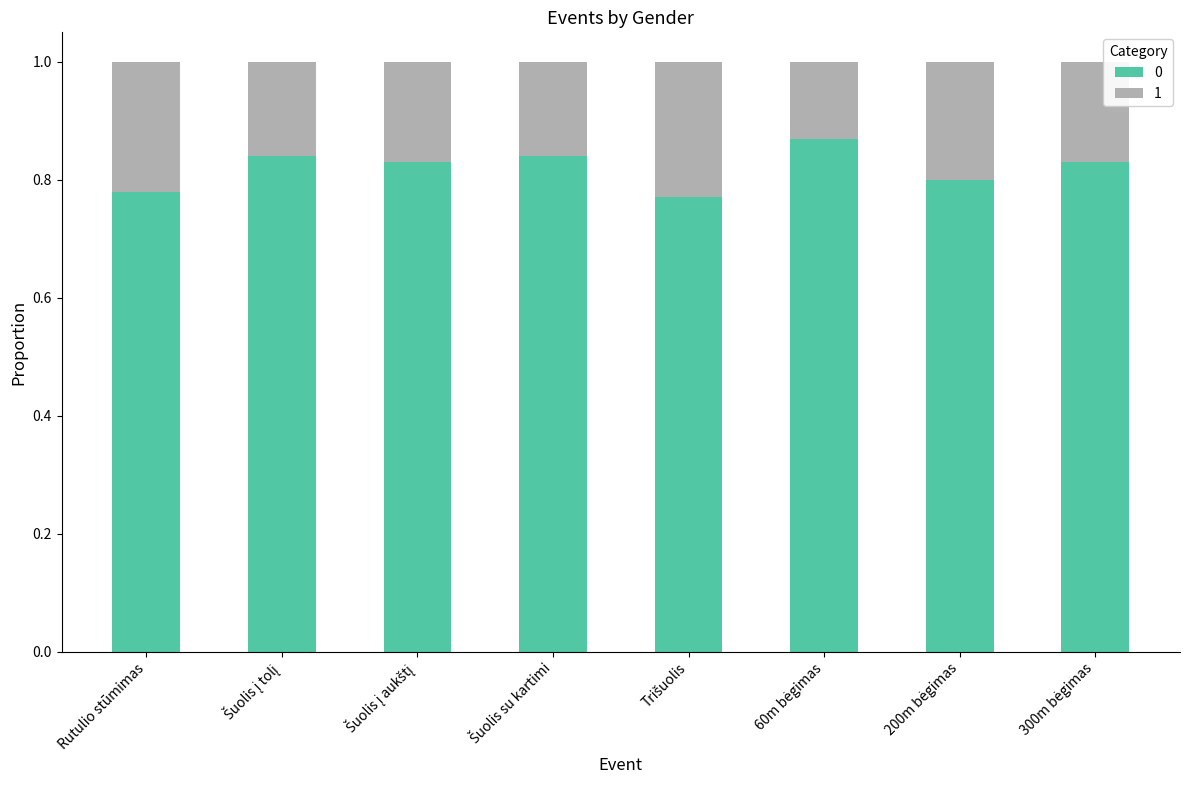

What is the sum of all 0 values?

6.6